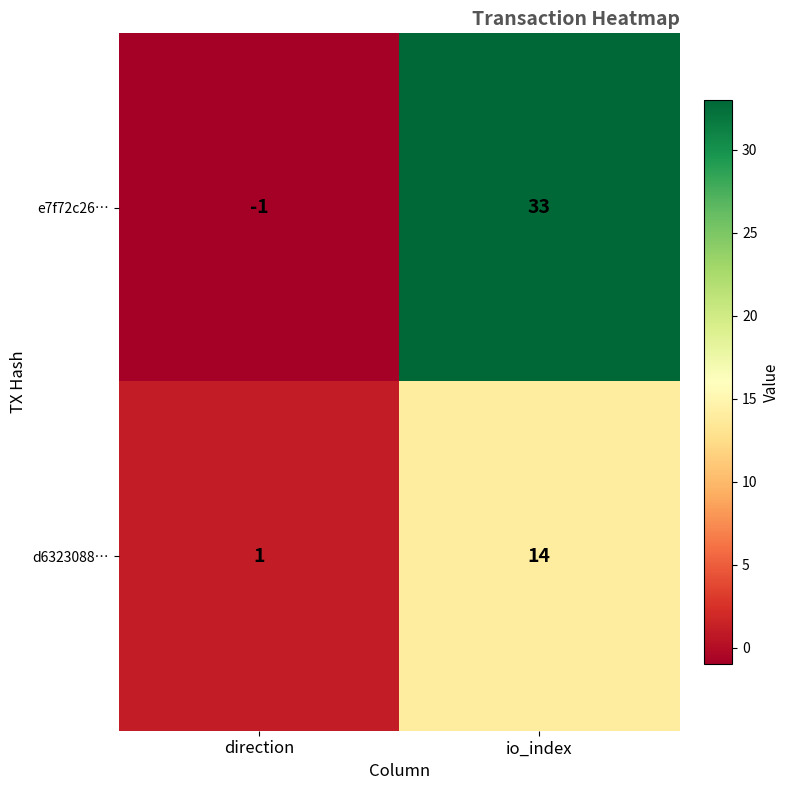

Reading left to right, extract all data points from this chart.

e7f72c26…: direction=-1	io_index=33
d6323088…: direction=1	io_index=14